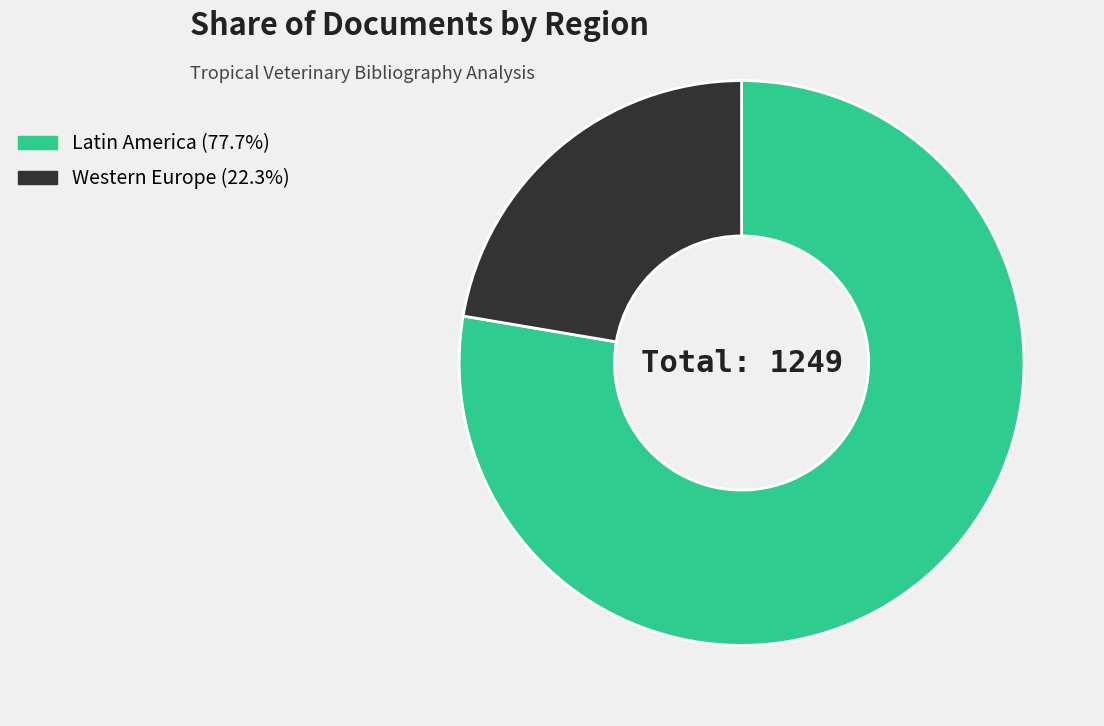

Do Latin America (77.7%) and Western Europe (22.3%) together represent more than half of the pie?

Yes